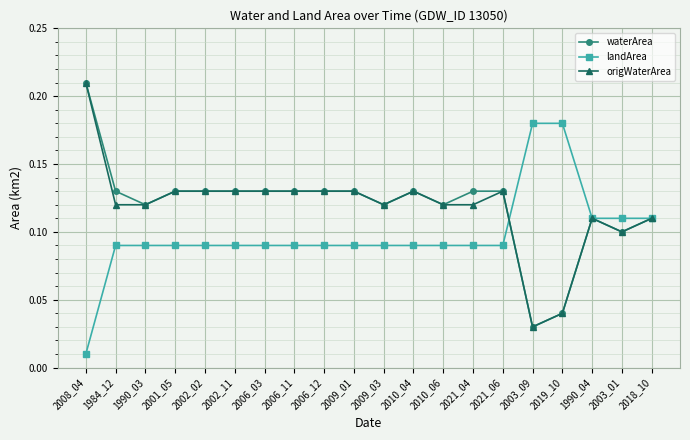

At which category is the sum across all series the highest?

2008_04